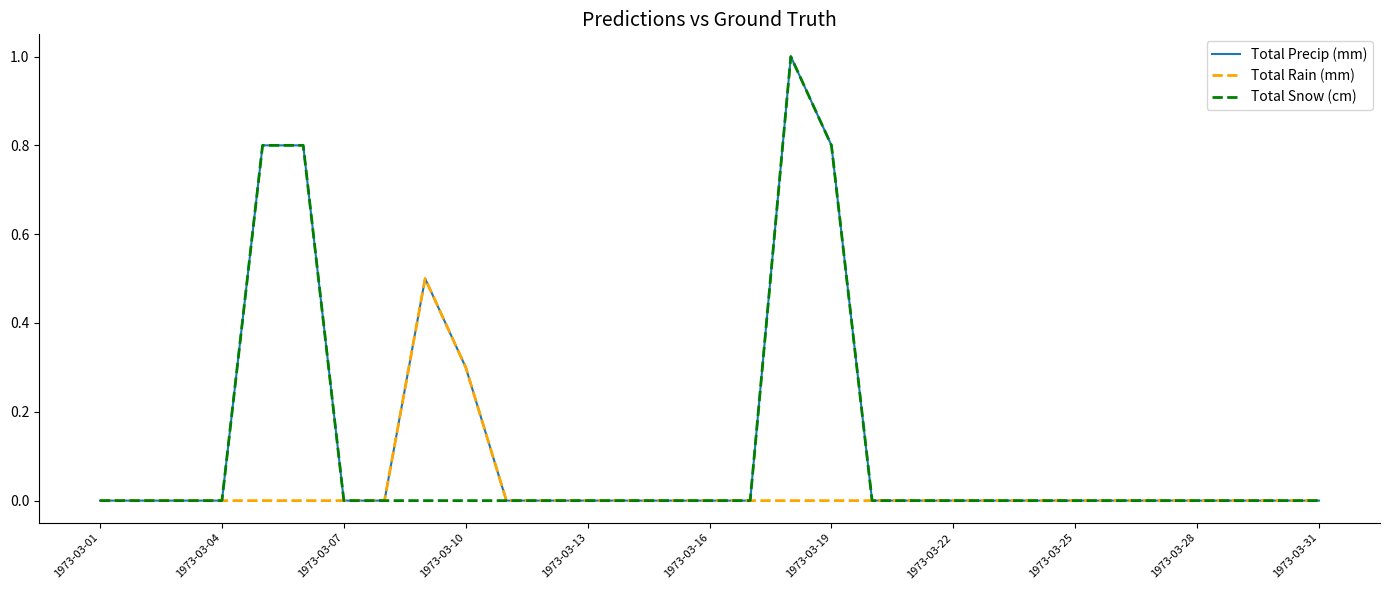

What is the maximum value for Total Rain (mm)?

0.5